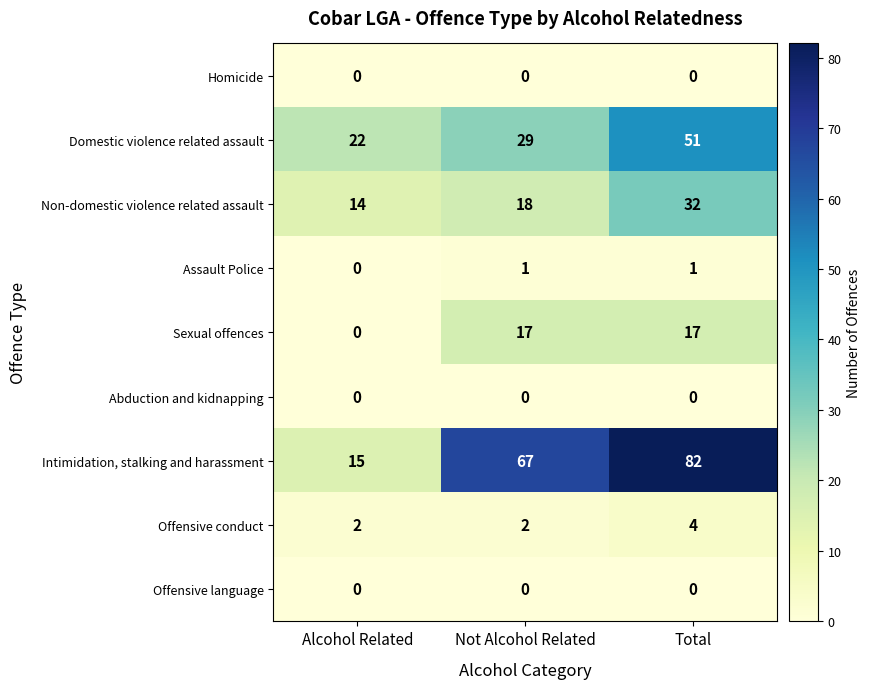

What is the total value across all series at Not Alcohol Related?

134